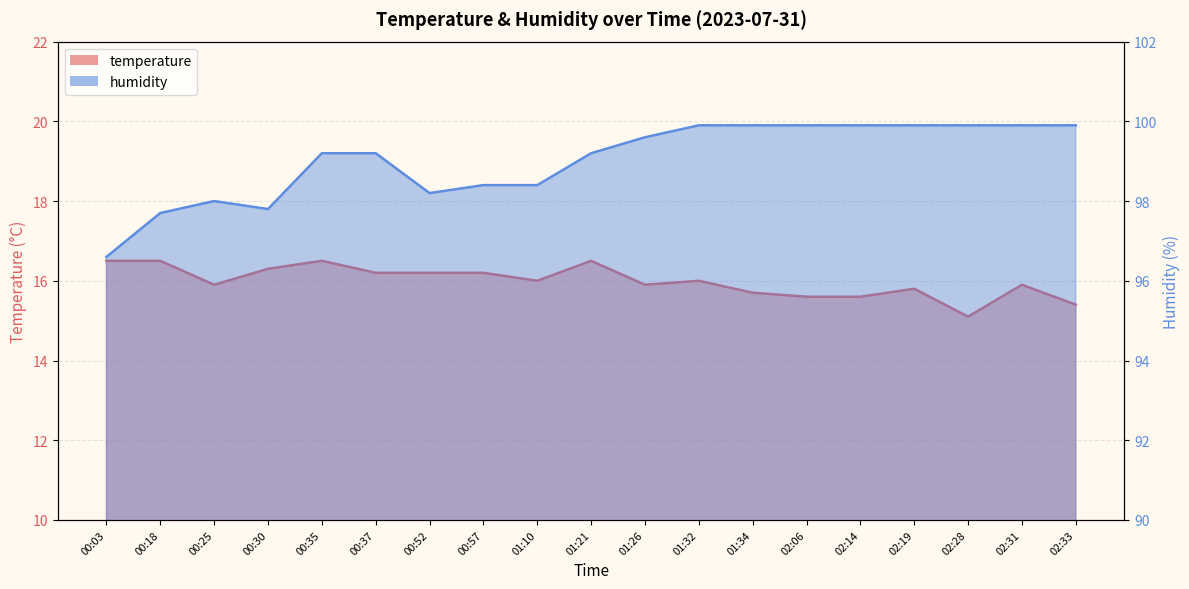

True or false: humidity has a value of 146.0 at 00:37.

False